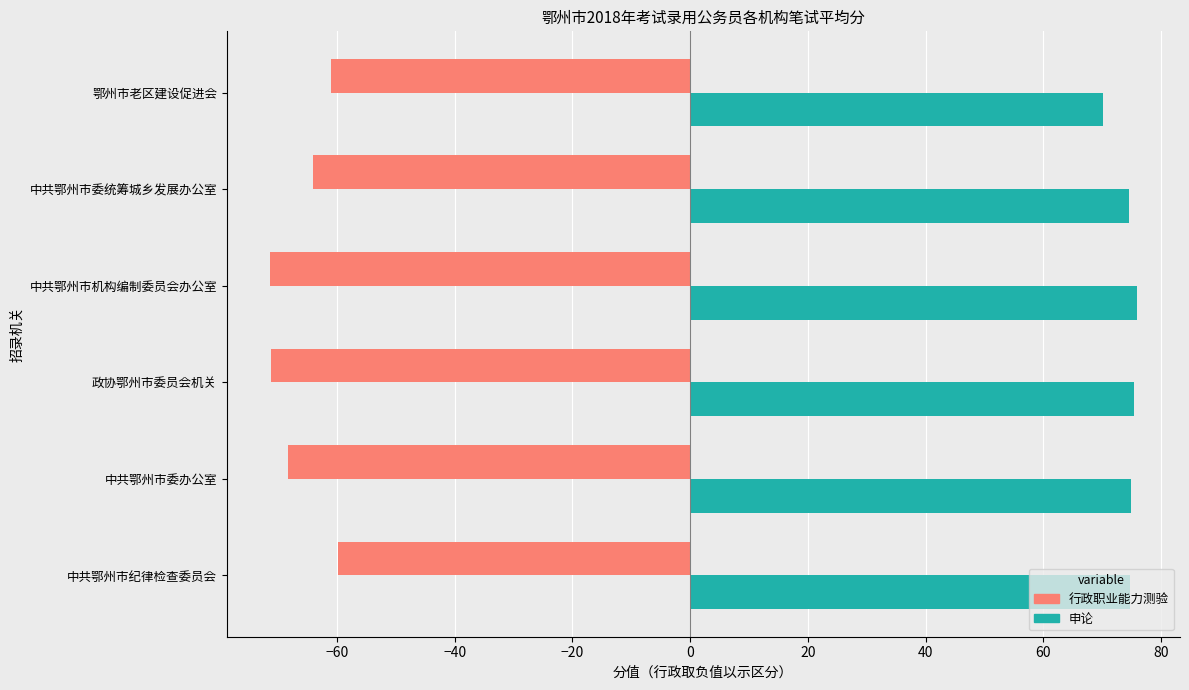

How many distinct data groups are displayed?

2